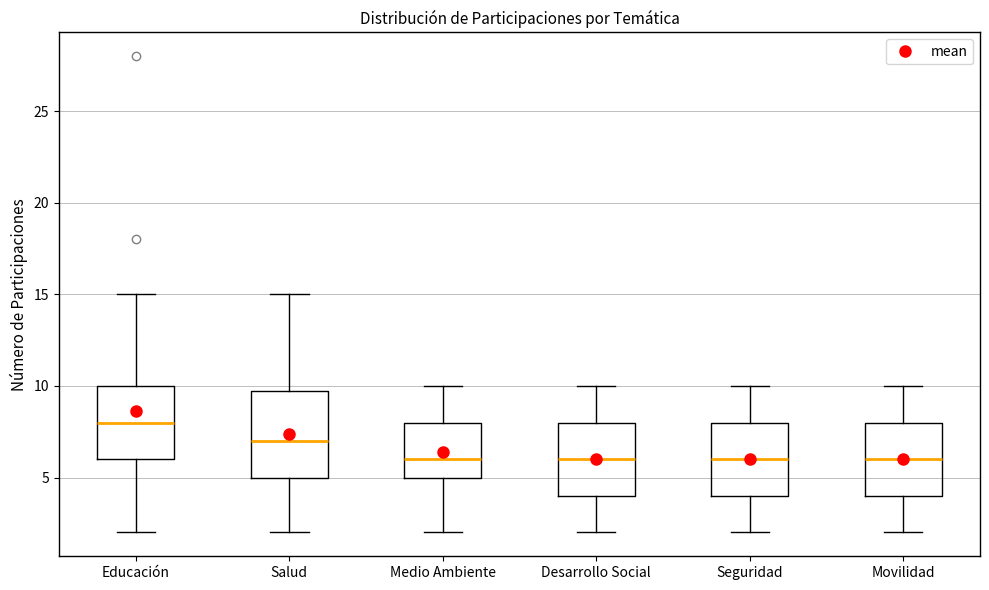

Reading left to right, read every box against the y-axis: the position of its median line, the range the box covers, and the ends of its whiskers. The values are not printed on the chart, so give them approximately, as read against the axis.

Educación: median 8, box 6 to 10, whiskers 2 to 15
Salud: median 7, box 5 to 10, whiskers 2 to 15
Medio Ambiente: median 6, box 5 to 8, whiskers 2 to 10
Desarrollo Social: median 6, box 4 to 8, whiskers 2 to 10
Seguridad: median 6, box 4 to 8, whiskers 2 to 10
Movilidad: median 6, box 4 to 8, whiskers 2 to 10